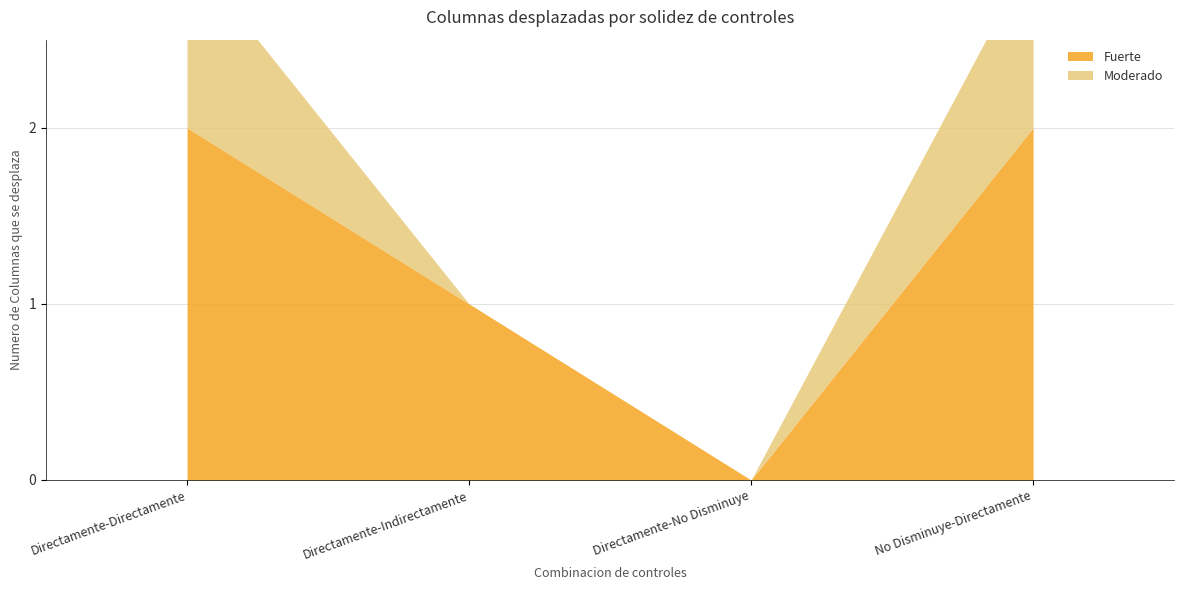

True or false: Moderado and Fuerte intersect in this chart.

False